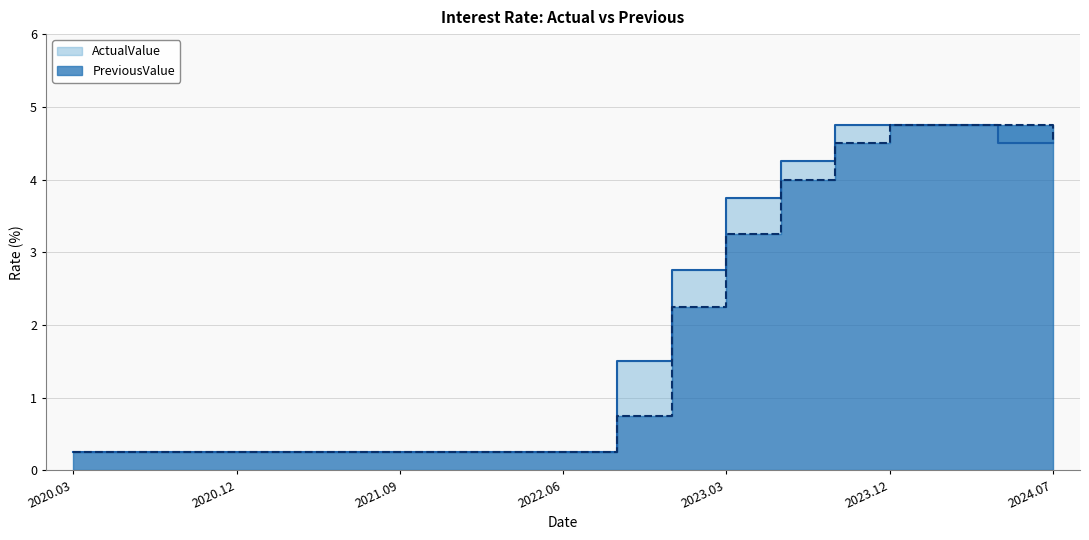

What is the difference between the maximum and minimum values in the PreviousValue series?

4.5